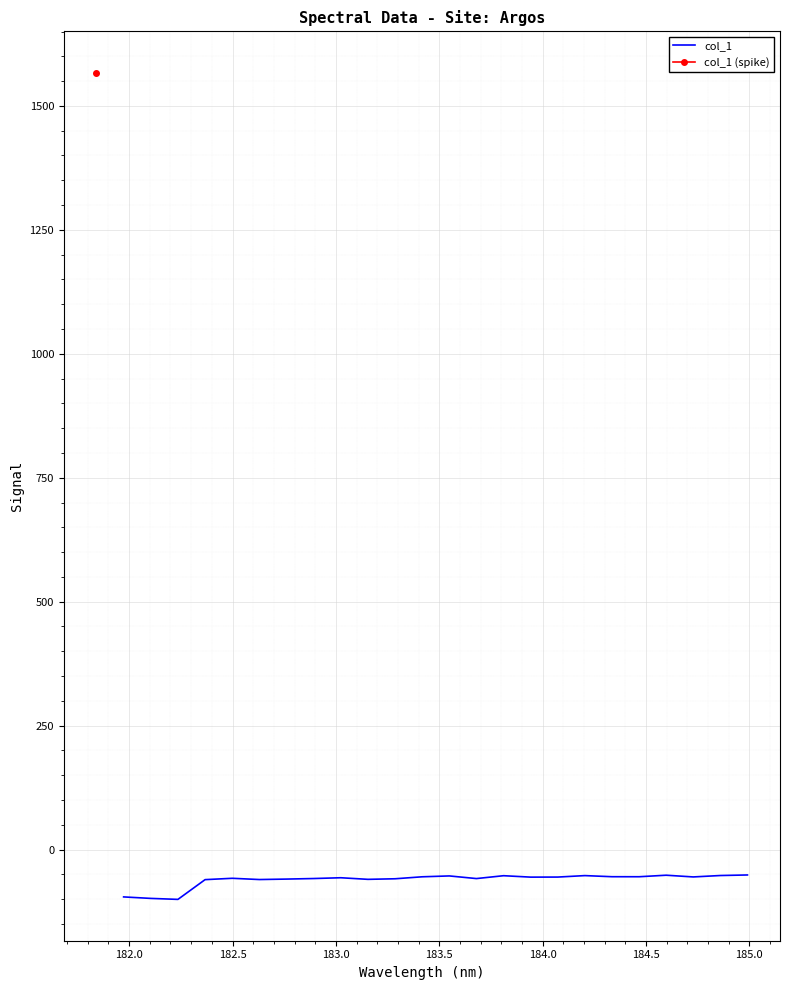

How many points are lower than both their immediate neighbors (excluding endpoints)?

7